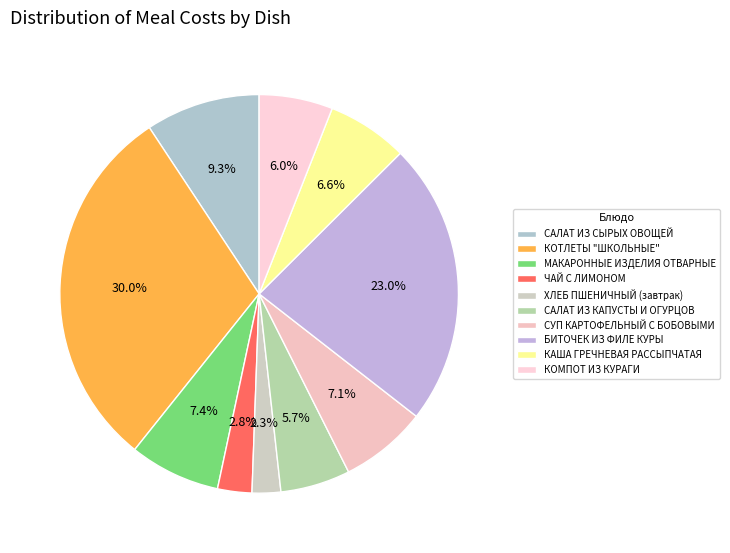

Rank the categories by value from highest to lowest.

КОТЛЕТЫ "ШКОЛЬНЫЕ", БИТОЧЕК ИЗ ФИЛЕ КУРЫ, САЛАТ ИЗ СЫРЫХ ОВОЩЕЙ, МАКАРОННЫЕ ИЗДЕЛИЯ ОТВАРНЫЕ, СУП КАРТОФЕЛЬНЫЙ С БОБОВЫМИ, КАША ГРЕЧНЕВАЯ РАССЫПЧАТАЯ, КОМПОТ ИЗ КУРАГИ, САЛАТ ИЗ КАПУСТЫ И ОГУРЦОВ, ЧАЙ С ЛИМОНОМ, ХЛЕБ ПШЕНИЧНЫЙ (завтрак)